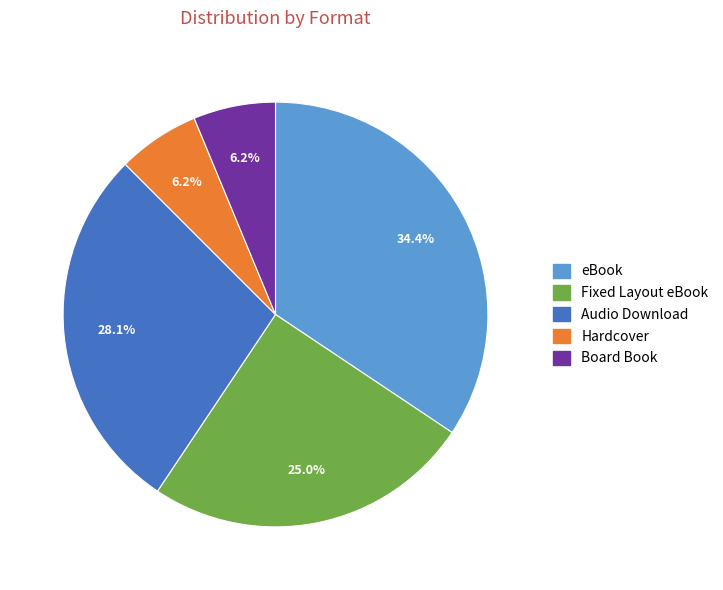

To the nearest percent, what is the difference between the largest and smallest slice percentages?

28%